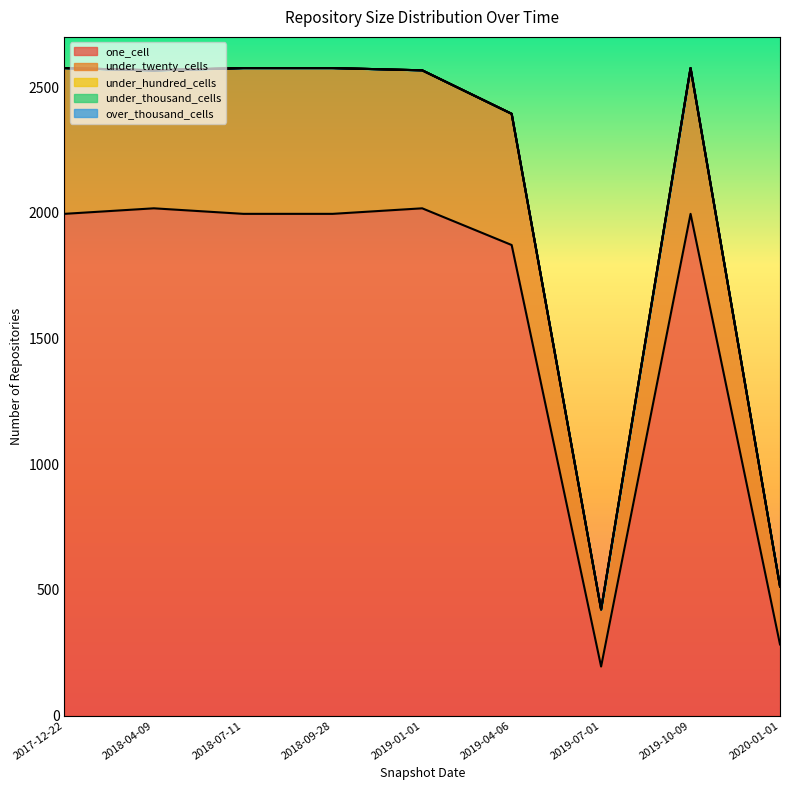

What is the spread (max minus min) of values at 2018-07-11?

1996